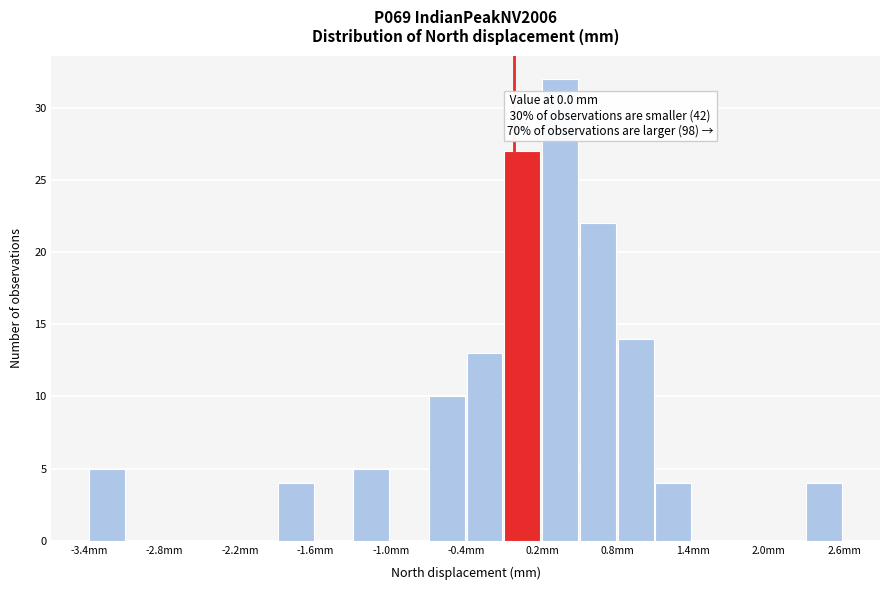

Read against the x-axis, roughly where is the centre of the tallest bar?

0.4